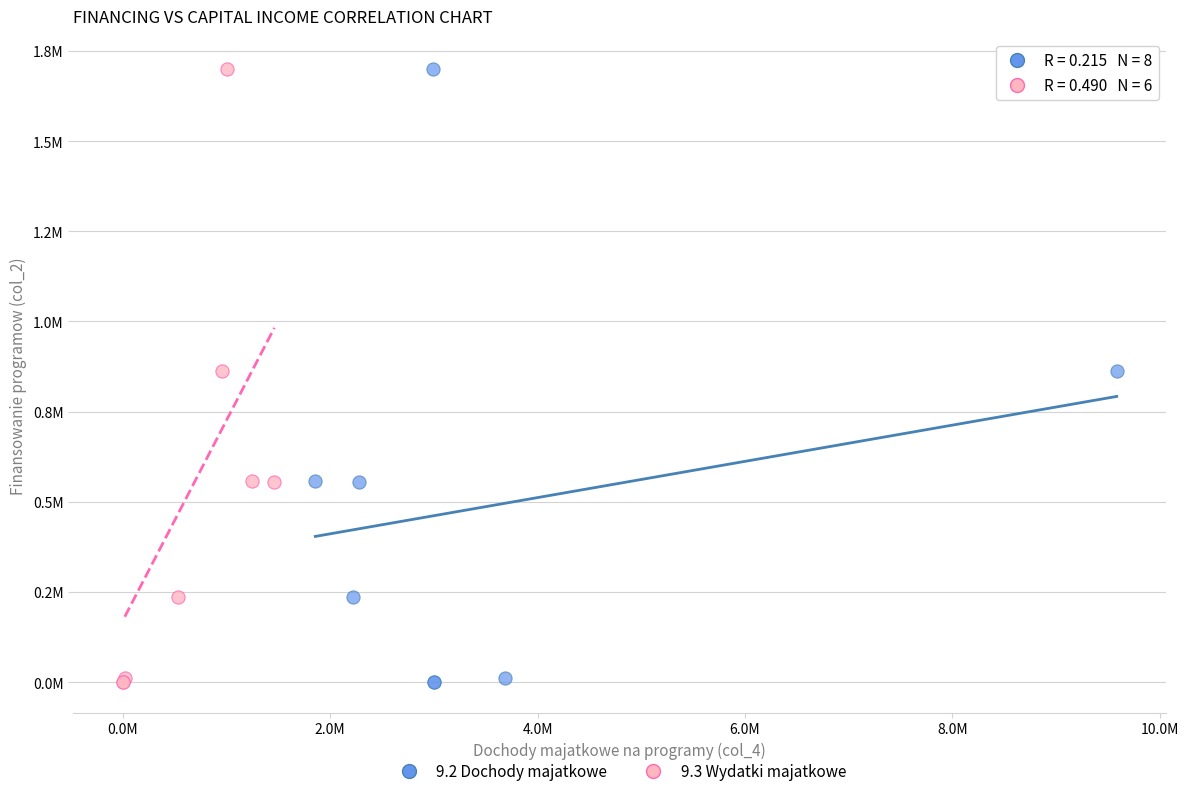

What are all the series names shown in the legend?

9.2 Dochody majatkowe, 9.3 Wydatki majatkowe